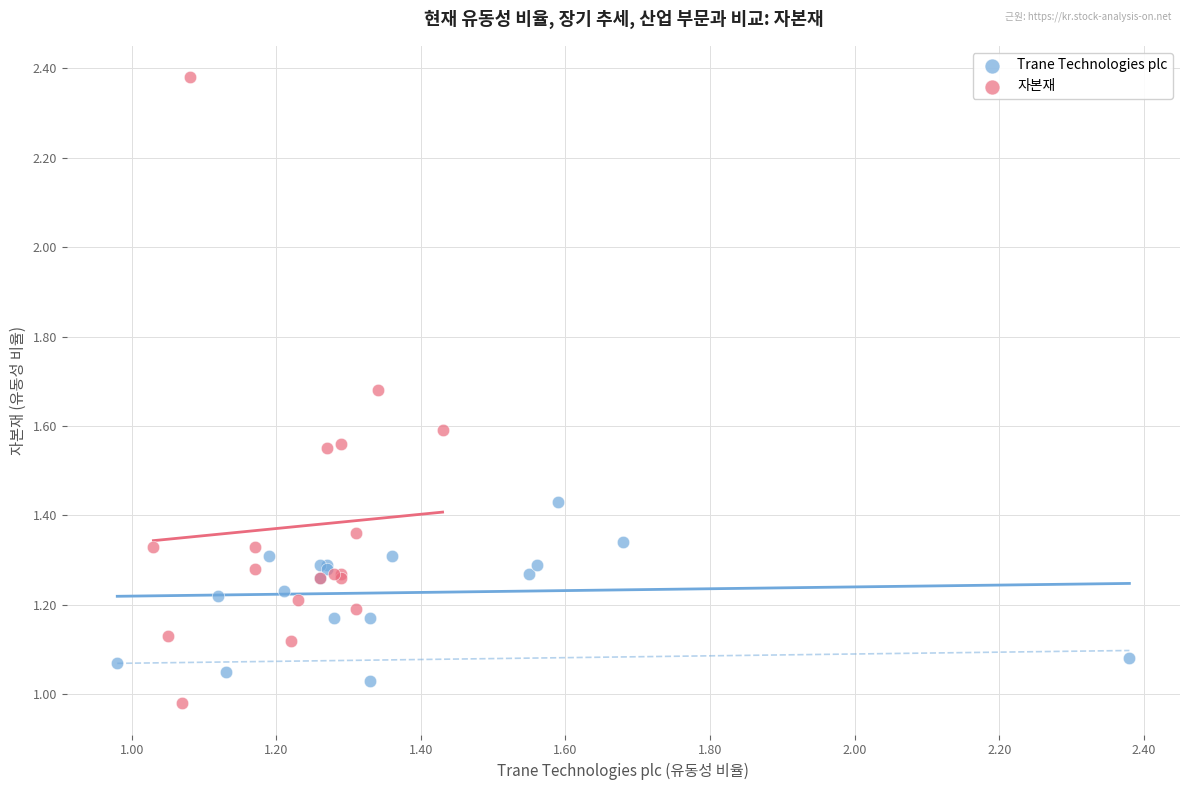

Which series reaches the maximum Y coordinate?

자본재